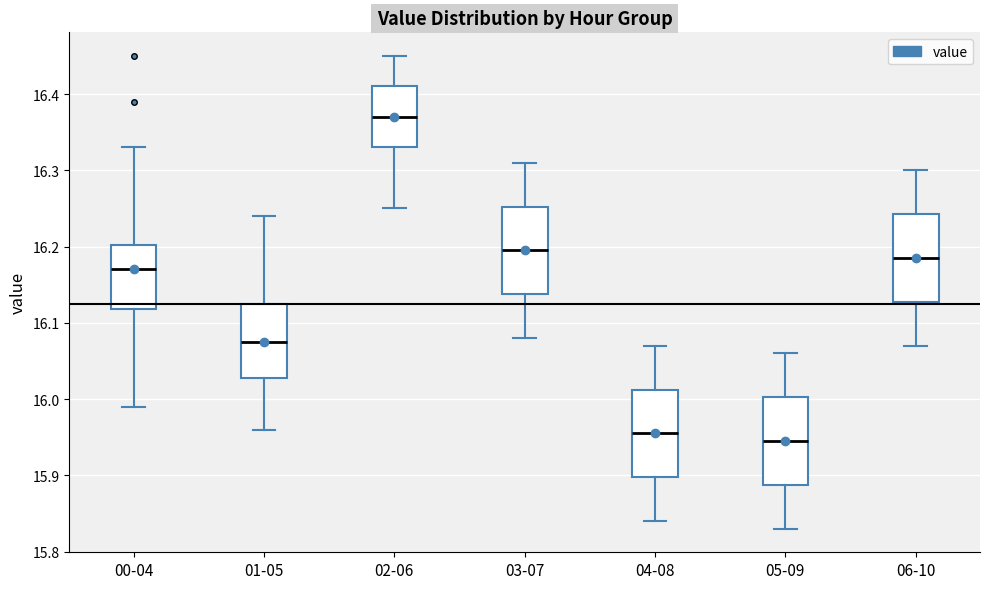

Reading left to right, read every box against the y-axis: the position of its median line, the range the box covers, and the ends of its whiskers. The values are not printed on the chart, so give them approximately, as read against the axis.

00-04: median 16.17, box 16.12 to 16.20, whiskers 15.99 to 16.33
01-05: median 16.08, box 16.03 to 16.13, whiskers 15.96 to 16.24
02-06: median 16.37, box 16.33 to 16.41, whiskers 16.25 to 16.45
03-07: median 16.20, box 16.14 to 16.25, whiskers 16.08 to 16.31
04-08: median 15.96, box 15.90 to 16.01, whiskers 15.84 to 16.07
05-09: median 15.95, box 15.89 to 16.00, whiskers 15.83 to 16.06
06-10: median 16.19, box 16.13 to 16.24, whiskers 16.07 to 16.30